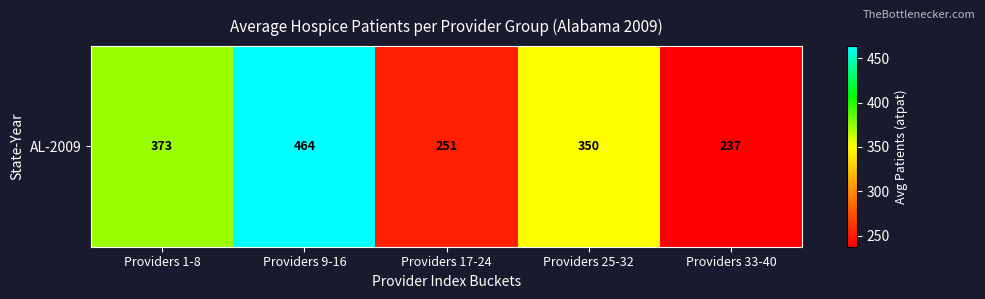

At which category does the chart reach its minimum across all series?

Providers 33-40